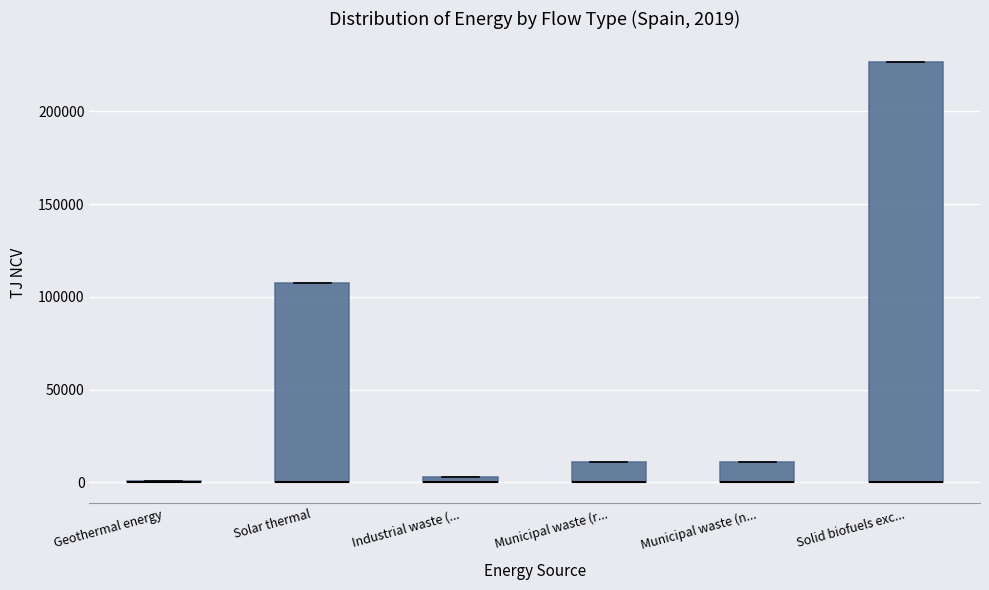

Which box is the tallest, from its lower edge to its upper edge?

Solid biofuels exc...